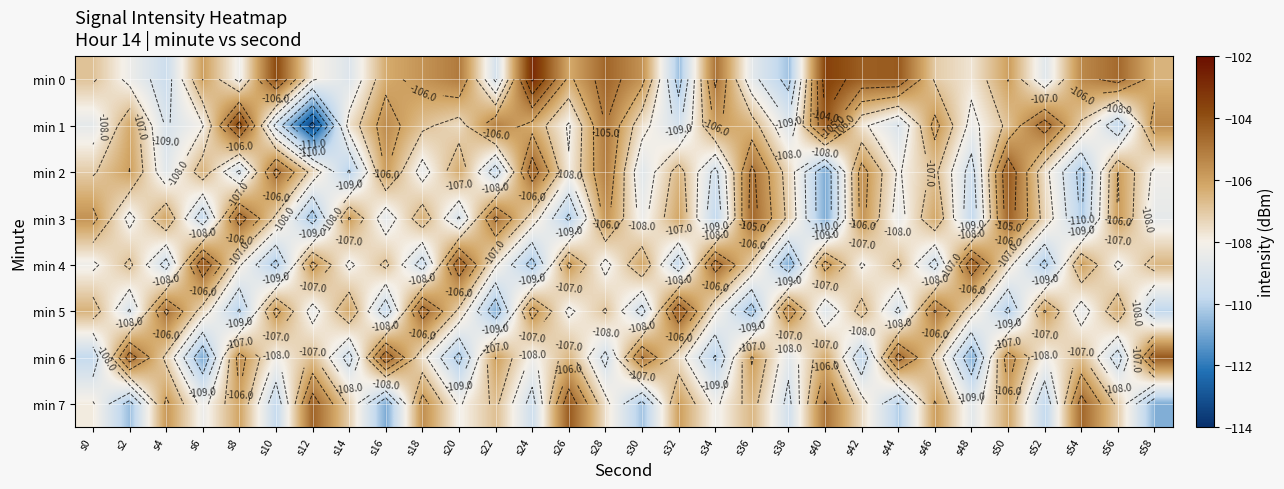

Which series has the largest total across all categories?

min 0